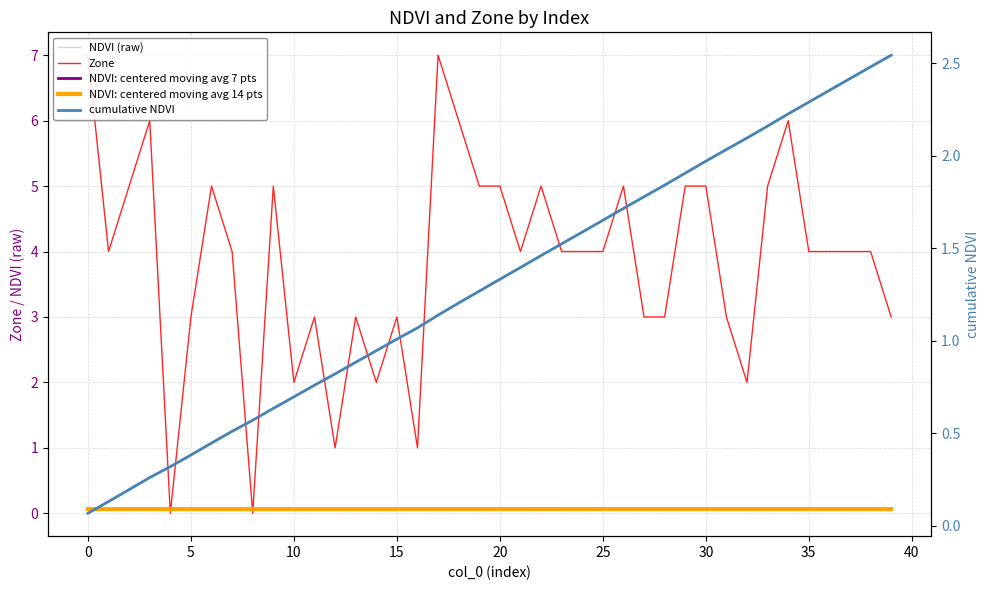

What is the label of the 14th point from the right?

26